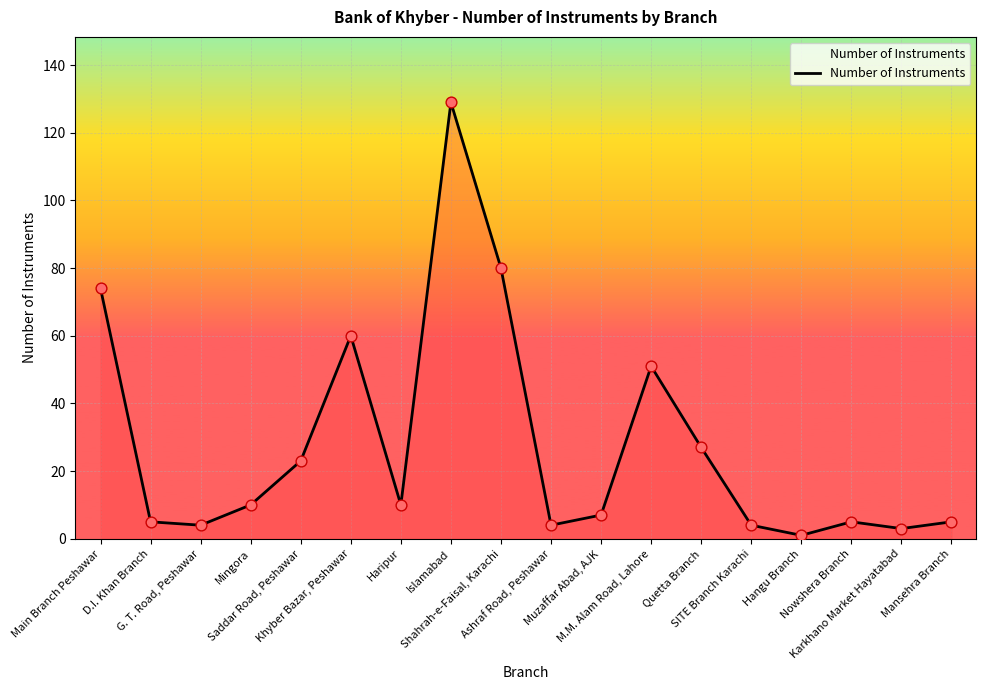

Which has a higher value, Main Branch Peshawar or Islamabad?

Islamabad